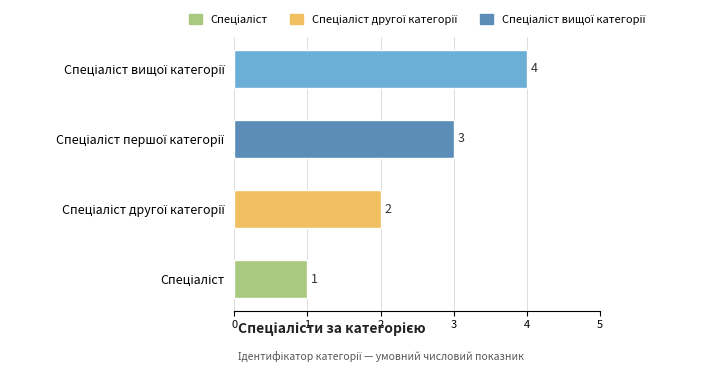

How many values are between 2 and 4?

3